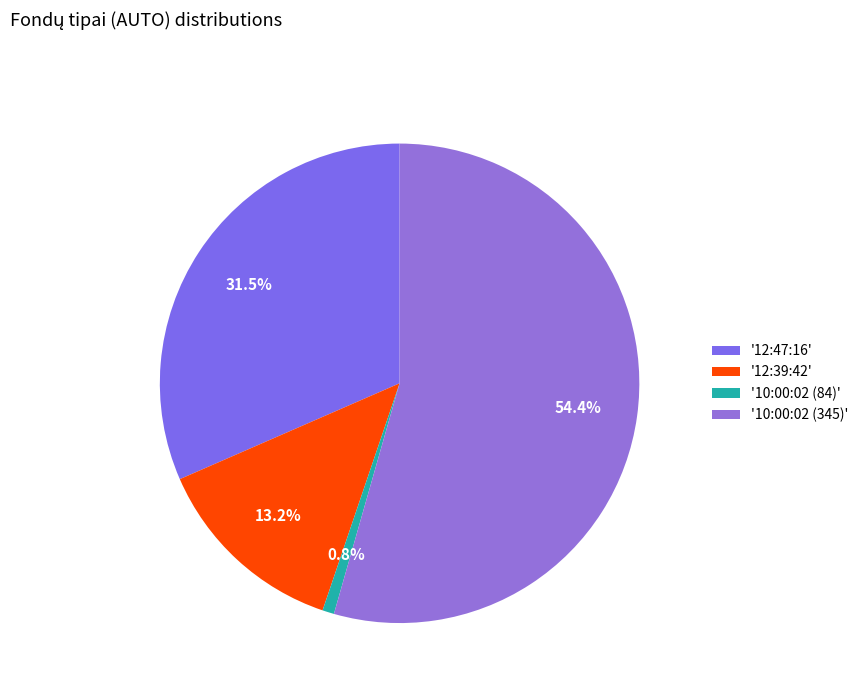

To the nearest percent, what is the difference between the largest and smallest slice percentages?

54%